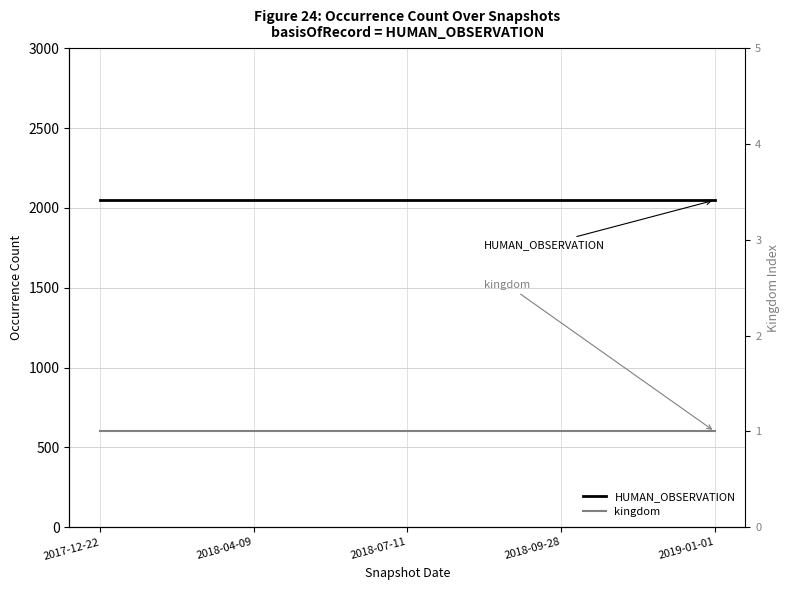

At how many categories does at least one series exceed 784?

5